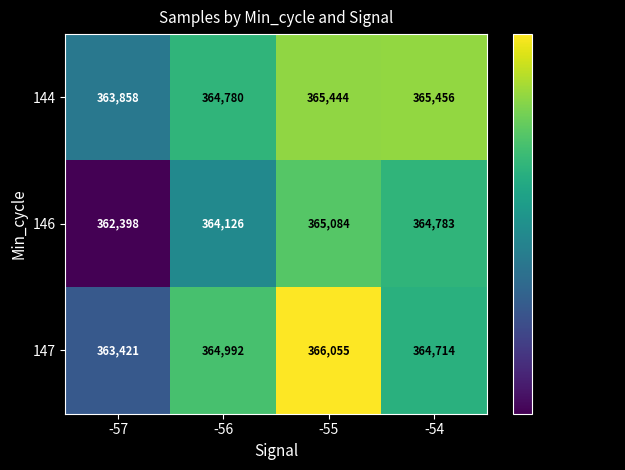

What is the sum of the 144 values at -55 and -57?

729302